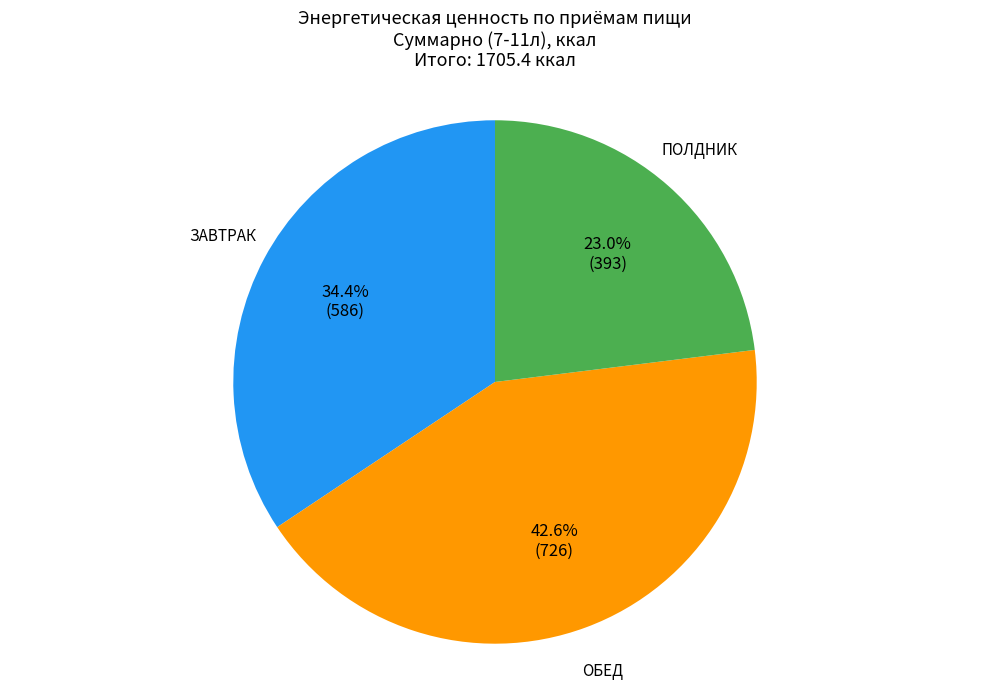

Combined, what portion of the pie is ПОЛДНИК and ОБЕД?

65.6%